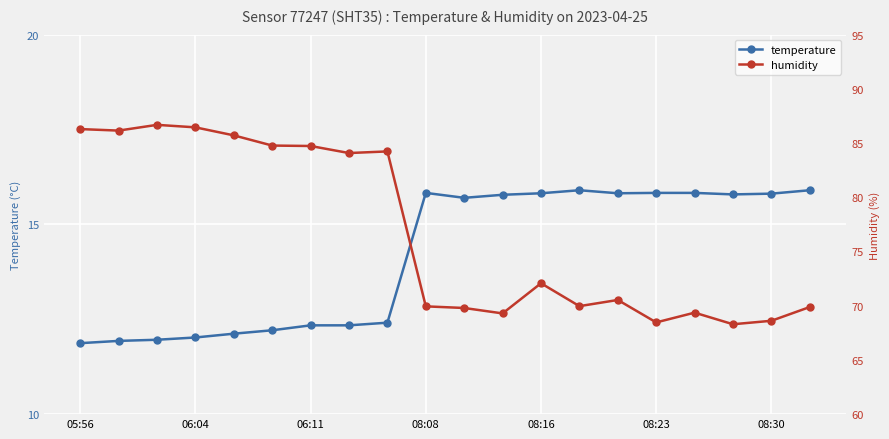

Count the number of data series in this chart.

2